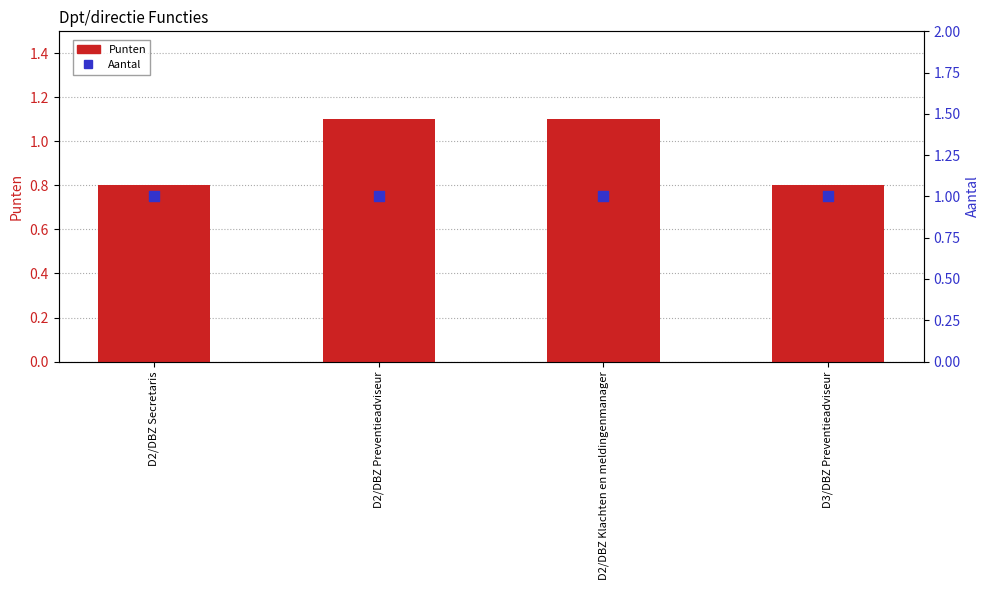

What are all the series names shown in the legend?

Punten, Aantal